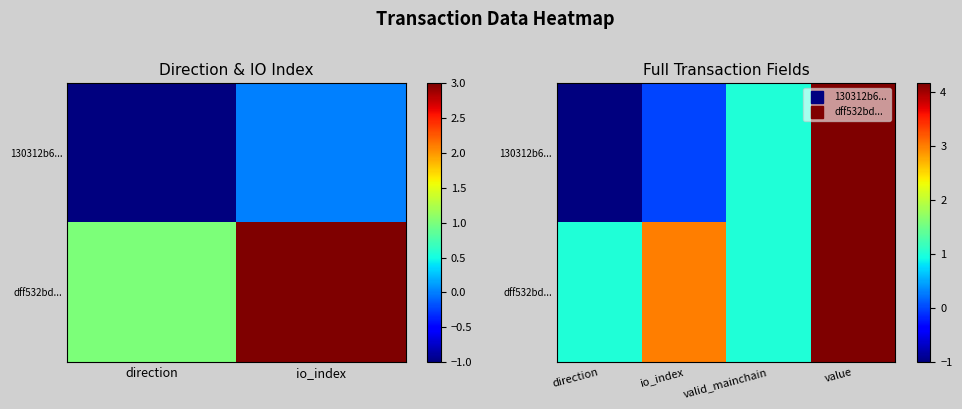

Is it true that 130312b6... equals -1.0 at direction?

True